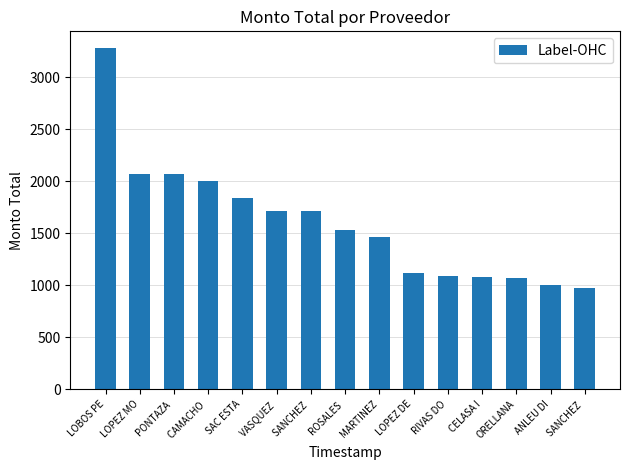

What is the approximate value at LOPEZ MO?

2067.0